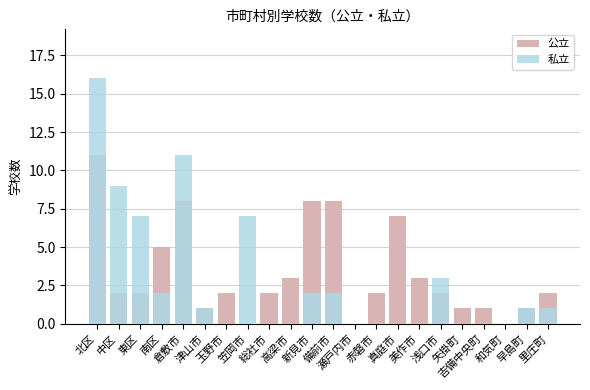

Where does the 公立 series first go above 2?

北区